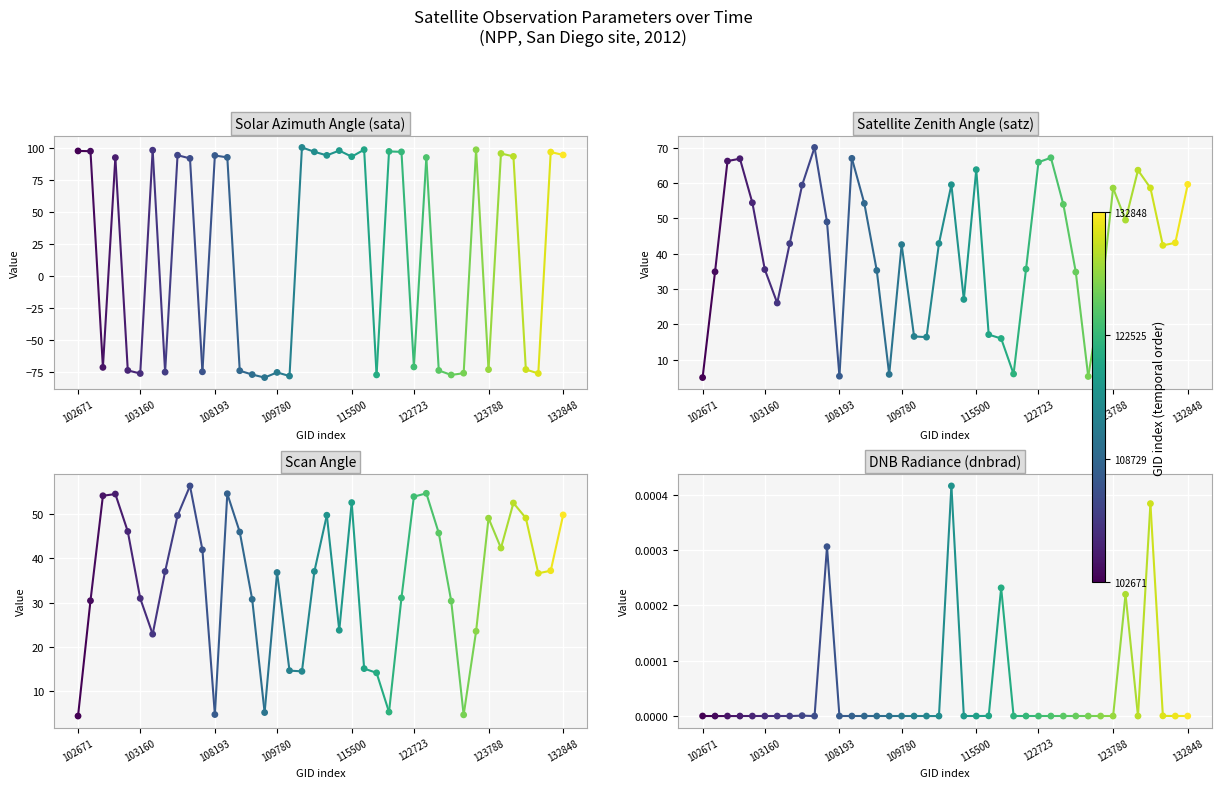

What are all the series names shown in the legend?

sata, satz, scan_angle, dnbrad